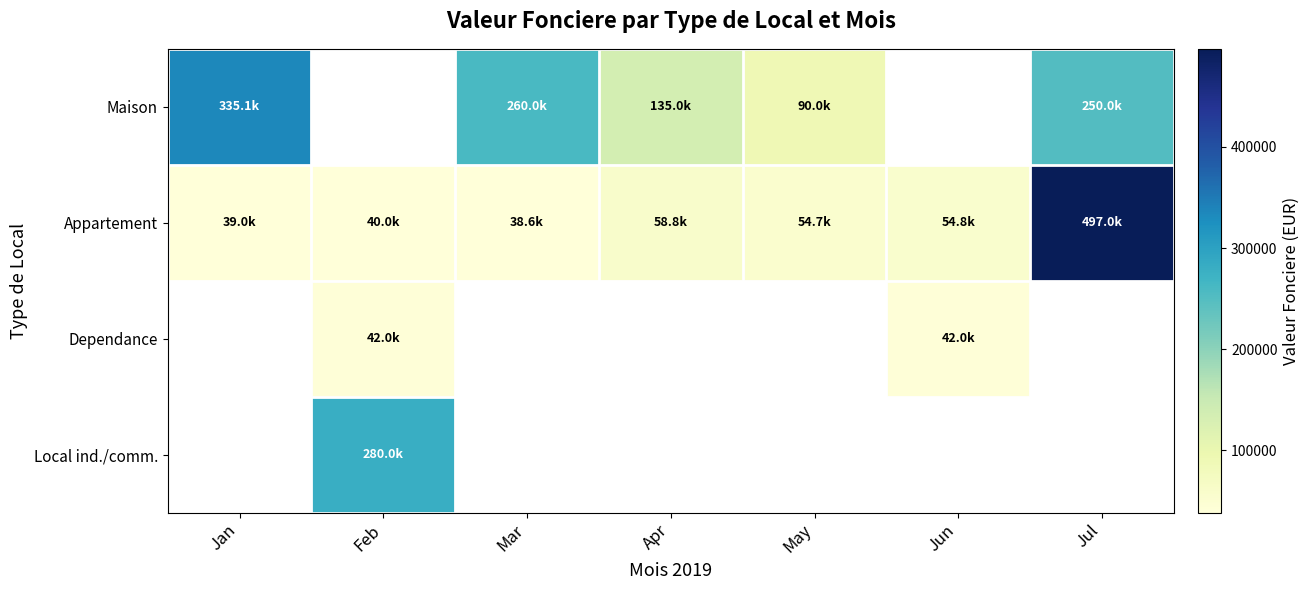

What is the spread (max minus min) of values at Jan?

296100.0